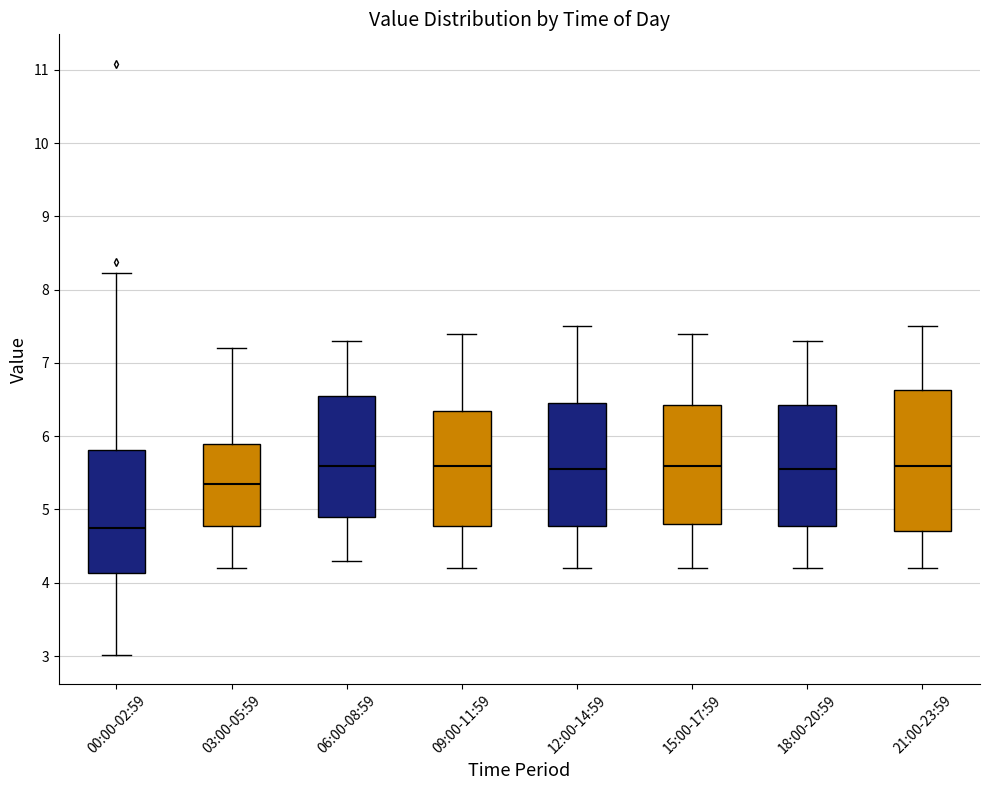

Reading left to right, transcribe this box plot: for each box, give where its median line is, the range the box spans, and where its two whiskers end, as read against the y-axis. The values are not printed on the chart, so give them approximately, as read against the axis.

00:00-02:59: median 4.8, box 4.1 to 5.8, whiskers 3.0 to 8.2
03:00-05:59: median 5.4, box 4.8 to 5.9, whiskers 4.2 to 7.2
06:00-08:59: median 5.6, box 4.9 to 6.6, whiskers 4.3 to 7.3
09:00-11:59: median 5.6, box 4.8 to 6.4, whiskers 4.2 to 7.4
12:00-14:59: median 5.6, box 4.8 to 6.5, whiskers 4.2 to 7.5
15:00-17:59: median 5.6, box 4.8 to 6.4, whiskers 4.2 to 7.4
18:00-20:59: median 5.6, box 4.8 to 6.4, whiskers 4.2 to 7.3
21:00-23:59: median 5.6, box 4.7 to 6.6, whiskers 4.2 to 7.5